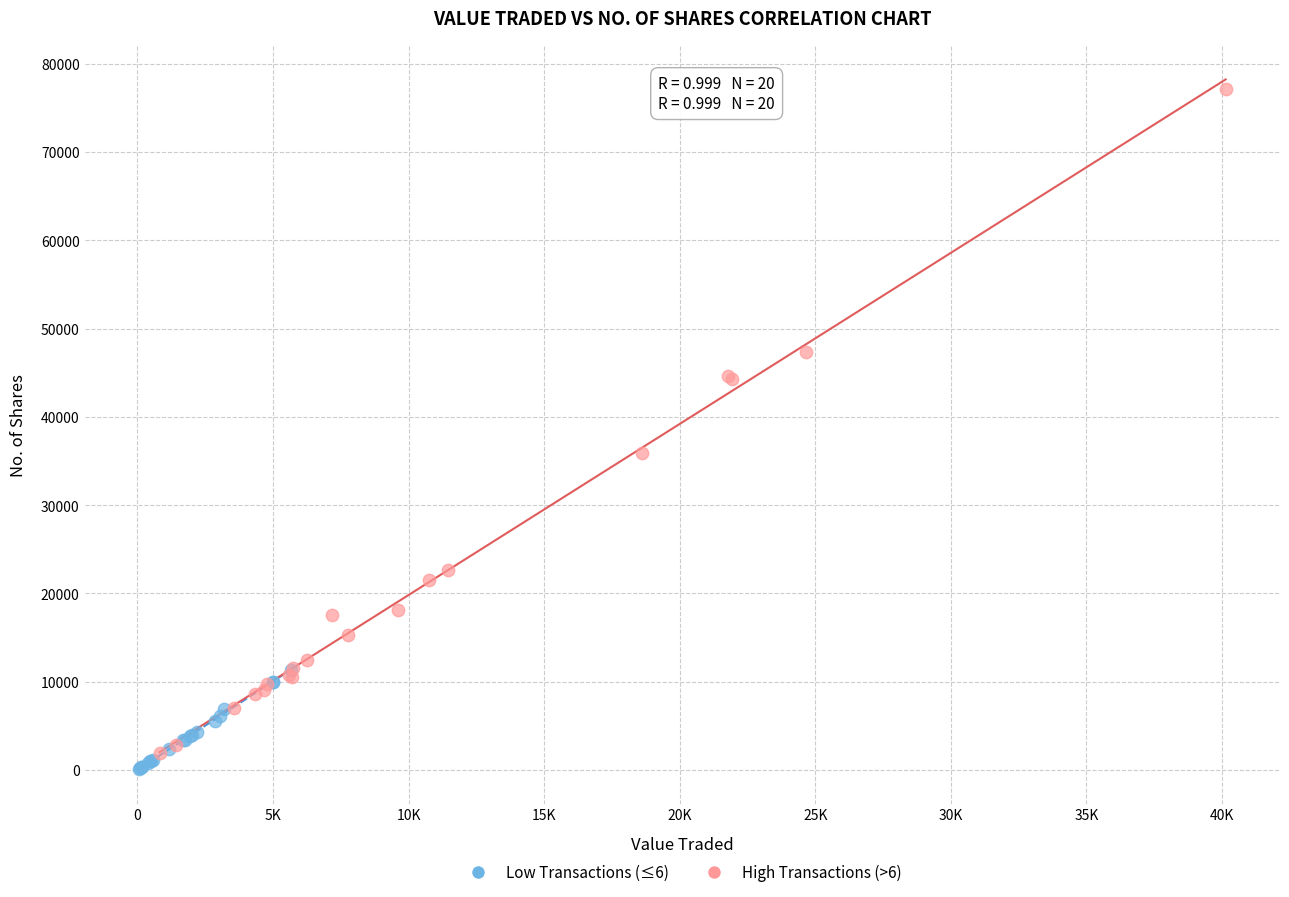

Which series has the widest spread of Y values?

High Transactions (>6)